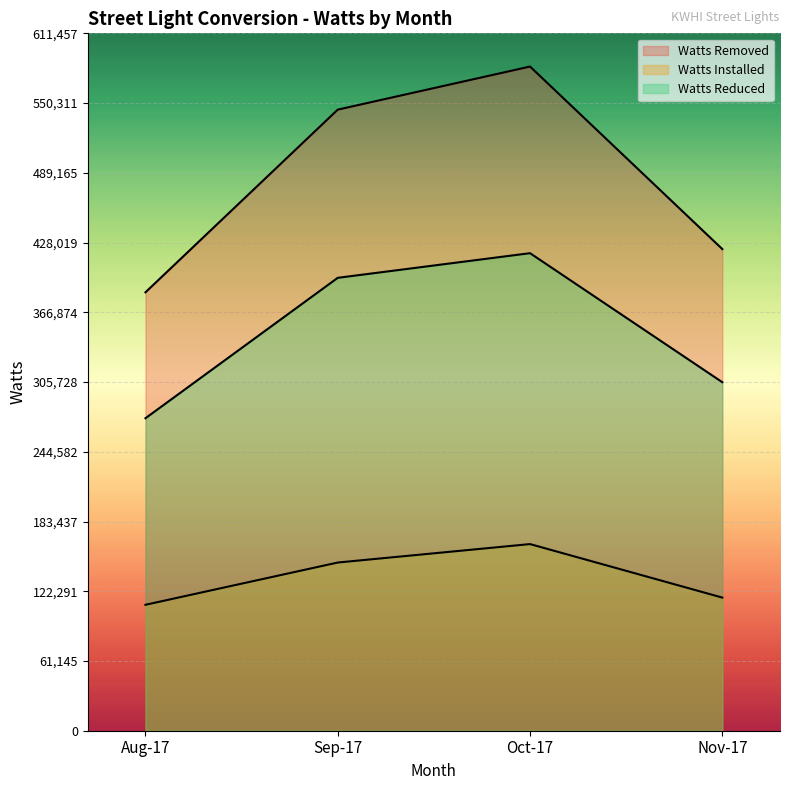

Which category has the highest value in the Watts Removed series?

Oct-17